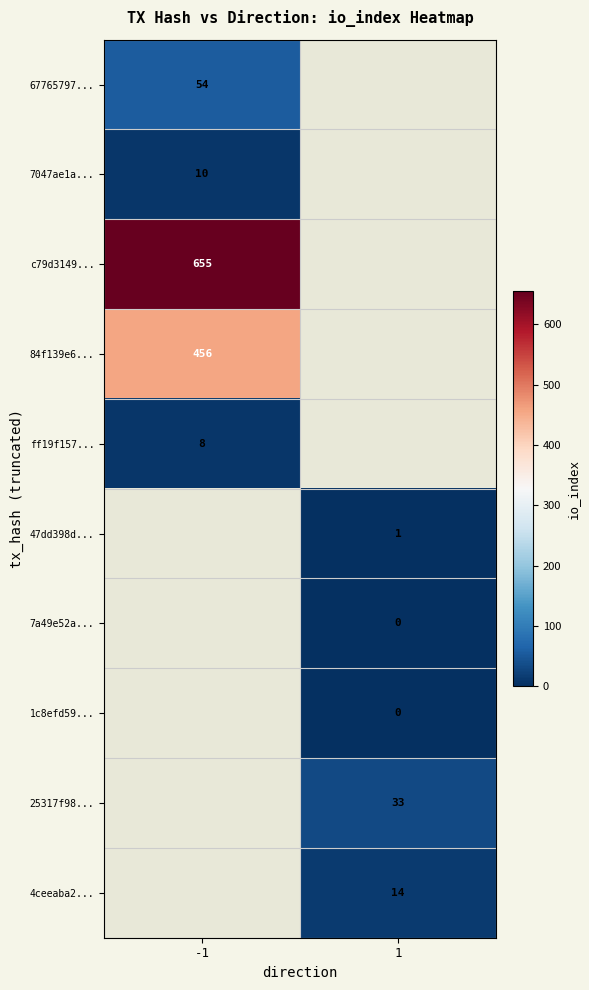

At which category does the chart reach its peak across all series?

-1